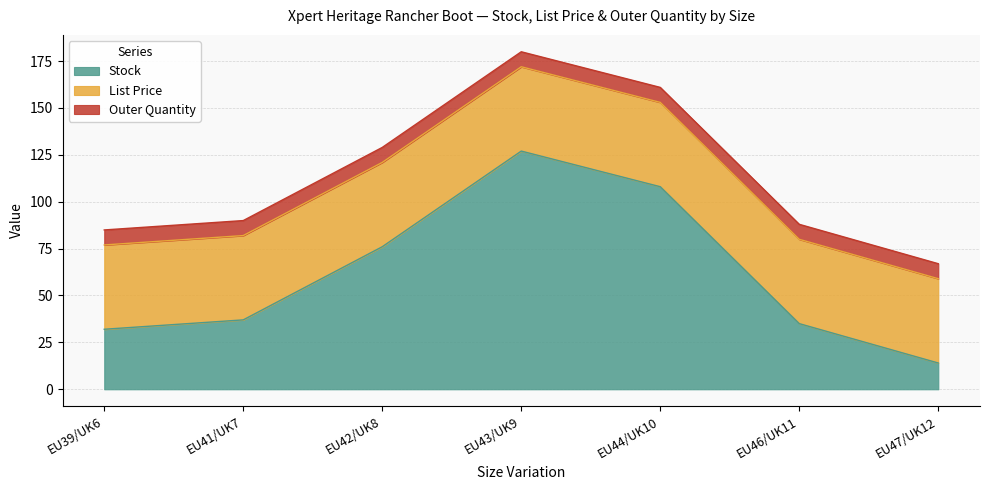

At which label does List Price reach its minimum?

EU39/UK6